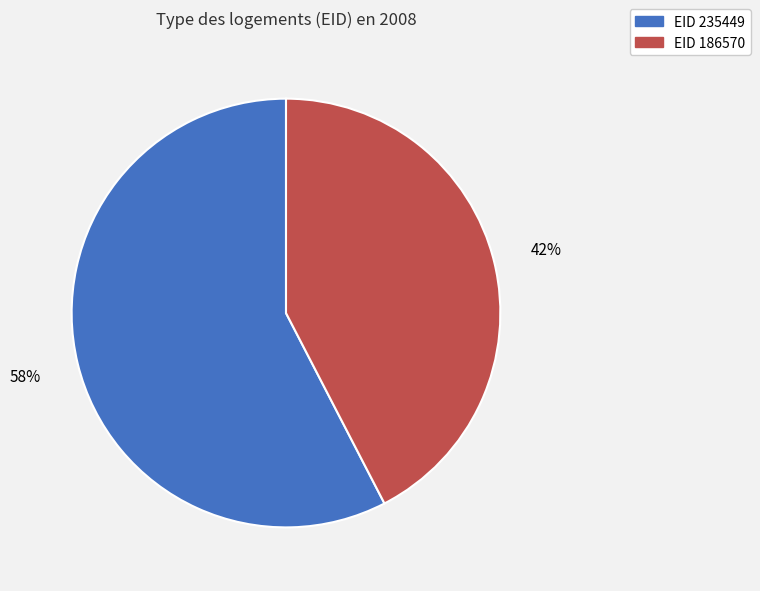

How many segments does this pie chart have?

2